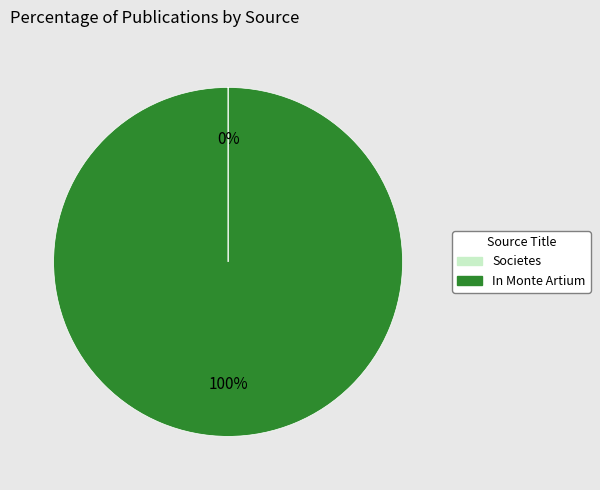

Does In Monte Artium account for over 50% of the chart?

Yes